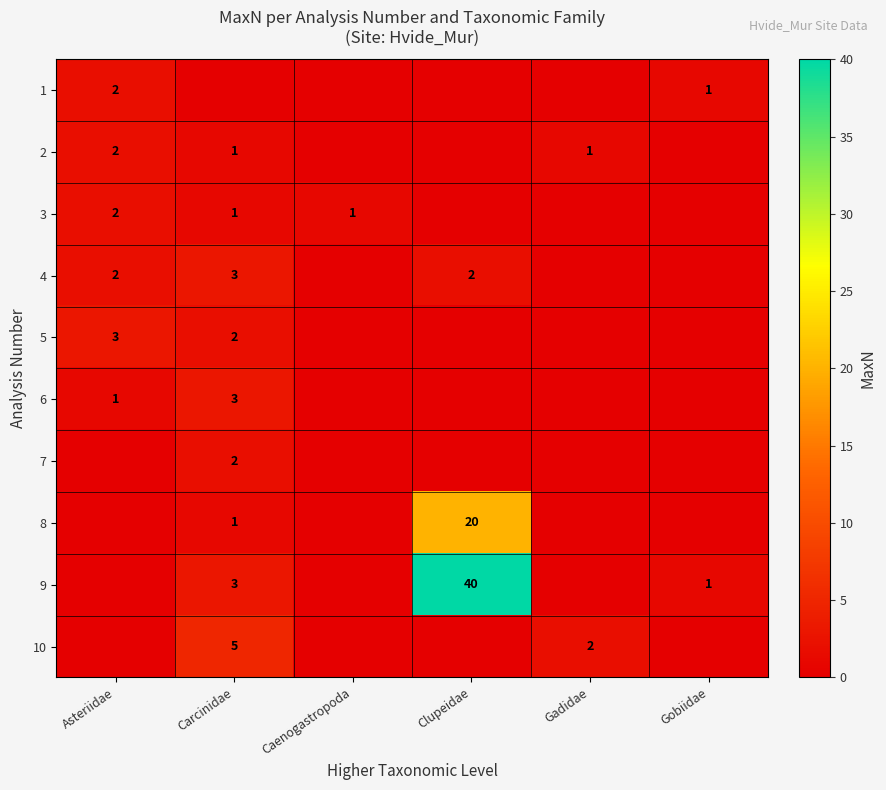

The value of 8 at Carcinidae is 1. True or false?

True